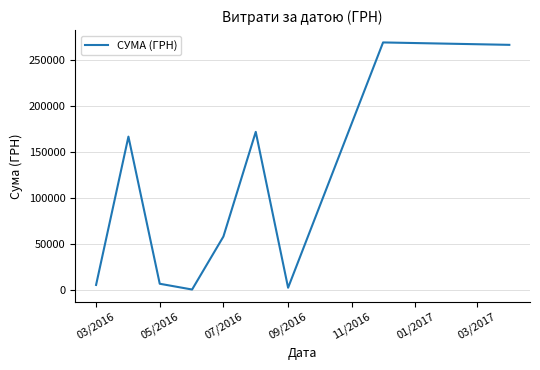

What is the greatest value displayed?

268752.0